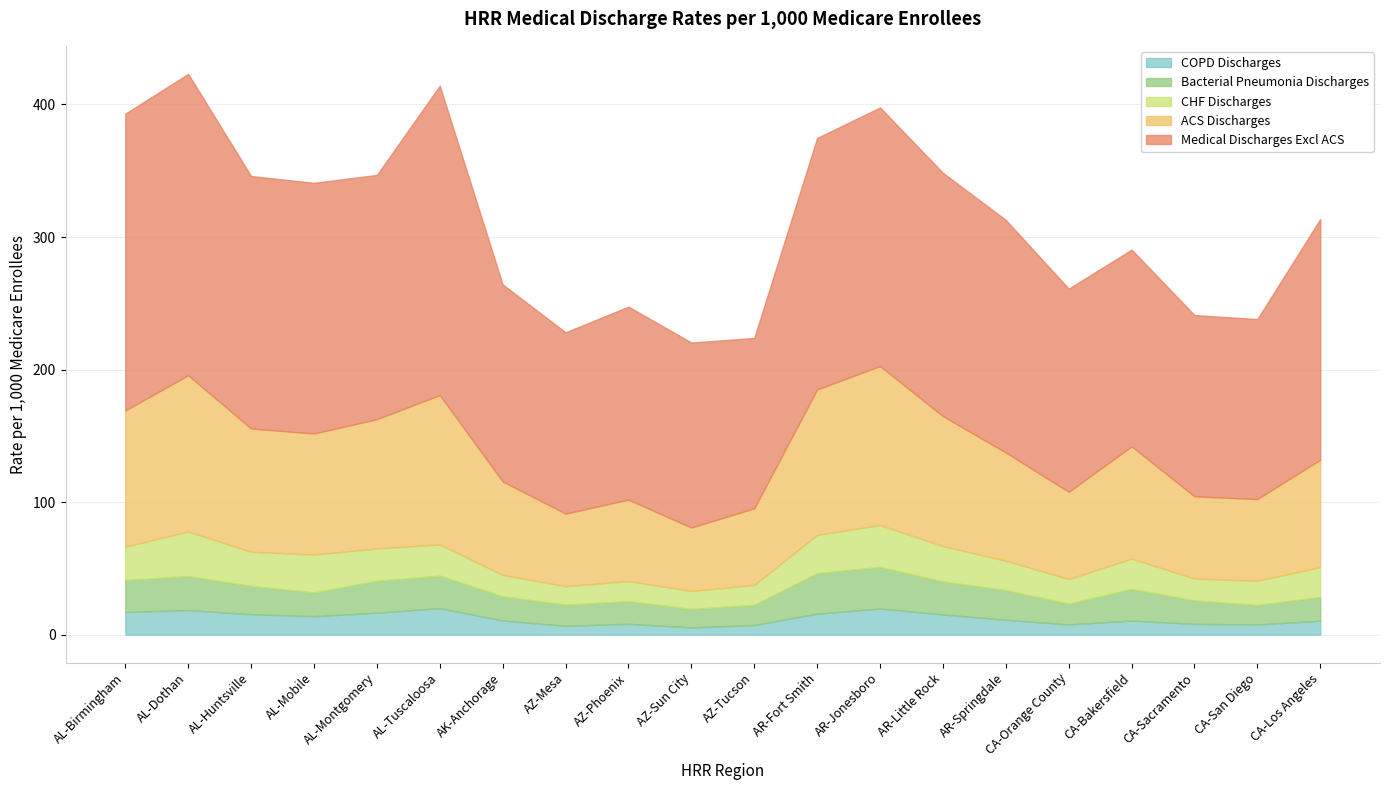

Reading right to left, transcribe all the data shown in this chart.

COPD Discharges: 10.5	7.7	8.1	10.6	7.7	11.2	15.3	19.7	15.8	7.3	5.5	8.2	6.7	10.7	20.0	16.6	13.9	15.4	18.5	17.1
Bacterial Pneumonia Discharges: 18.0	14.7	17.7	23.9	15.7	22.4	24.9	31.4	30.6	15.3	13.9	17.1	16.0	18.2	24.5	24.1	17.9	21.4	25.6	24.2
CHF Discharges: 22.5	18.3	16.5	22.8	18.6	22.1	26.7	31.6	28.8	14.9	13.6	15.2	13.9	16.2	23.6	24.3	28.6	25.8	33.7	25.1
ACS Discharges: 81.0	61.6	62.1	84.7	65.8	81.7	98.0	119.9	109.8	57.9	47.9	61.4	54.8	70.5	112.7	97.6	91.4	93.0	117.9	102.7
Medical Discharges Excl ACS: 181.5	135.8	136.8	148.4	153.3	175.5	183.5	195.1	189.7	128.5	139.6	145.6	136.8	148.7	233.4	184.3	189.1	190.5	227.3	224.0